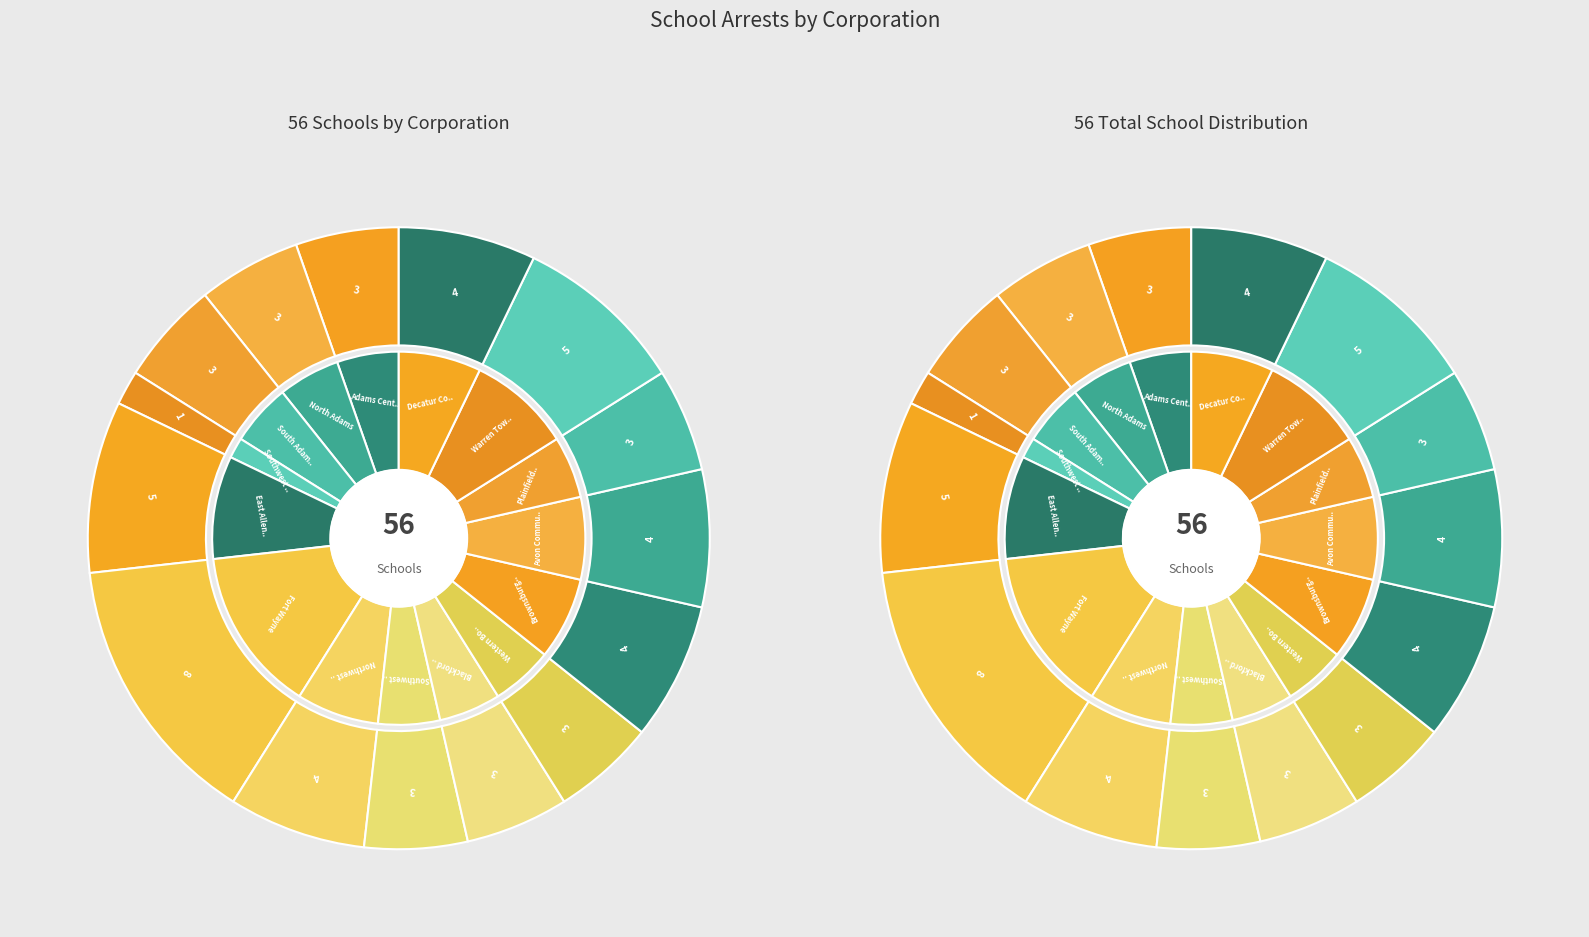

To the nearest percent, what portion does 10 represent?

7%